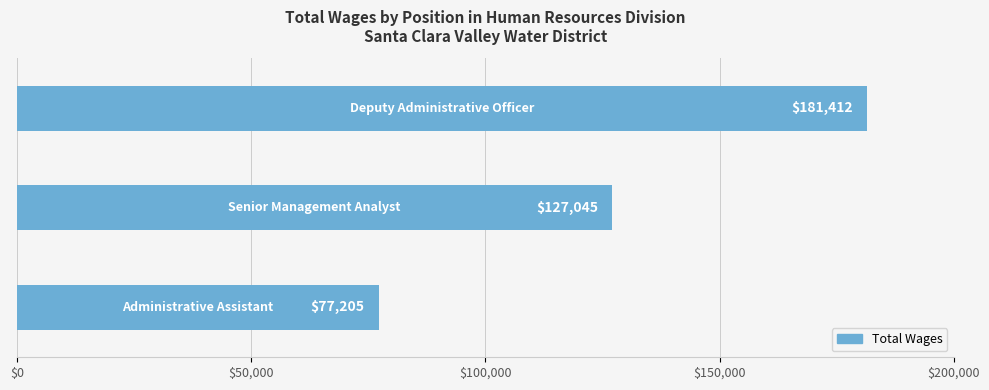

What is the smallest value displayed?

77205